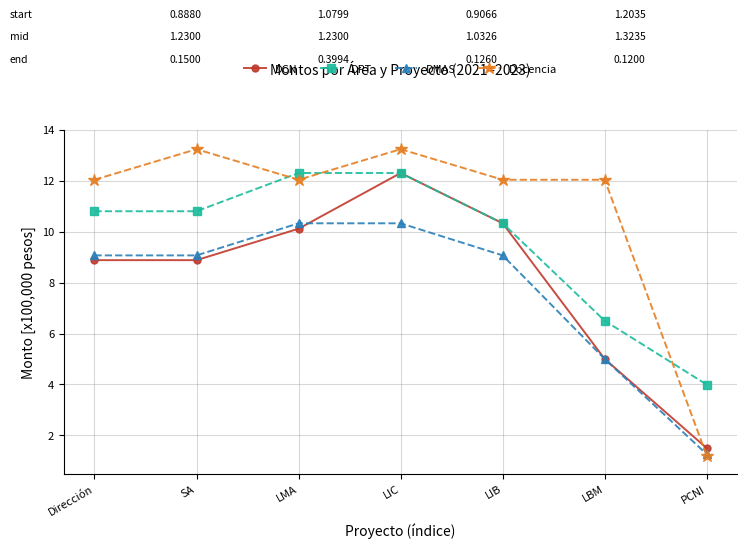

What is the minimum value for DMAS?

1.3